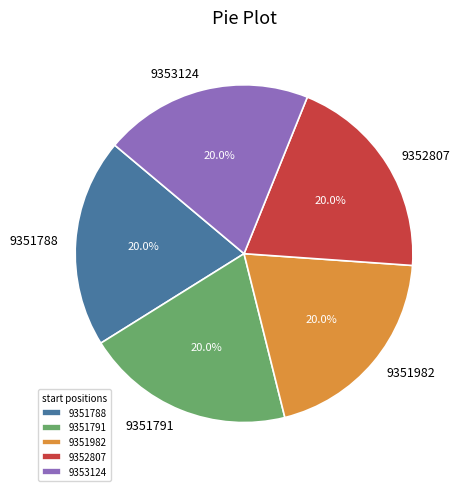

Does 9352807 represent more than half of the total?

No